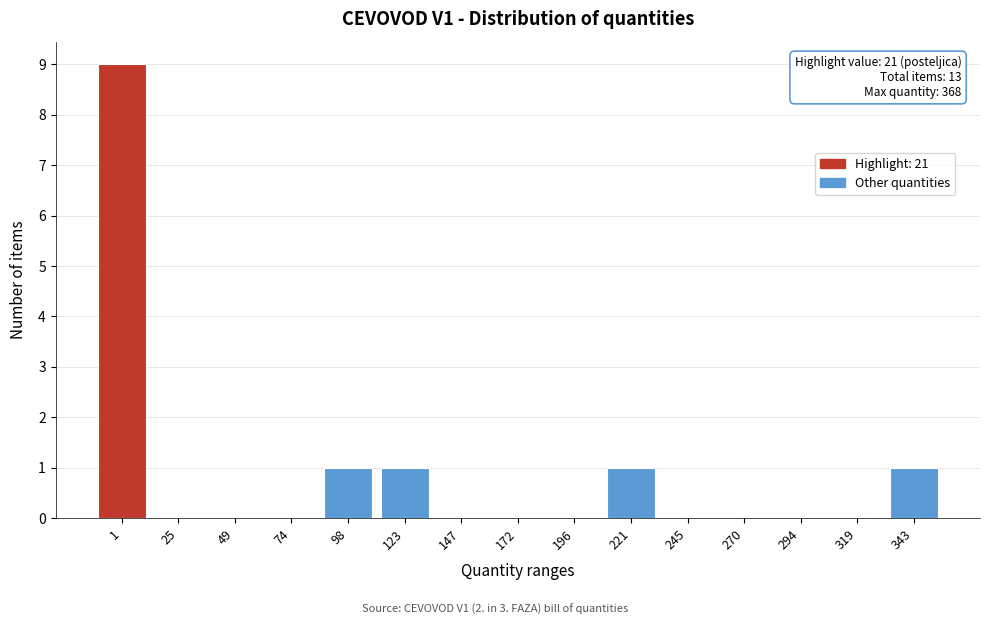

Reading left to right, extract all data points from this chart.

1=9	25=0	49=0	74=0	98=1	123=1	147=0	172=0	196=0	221=1	245=0	270=0	294=0	319=0	343=1